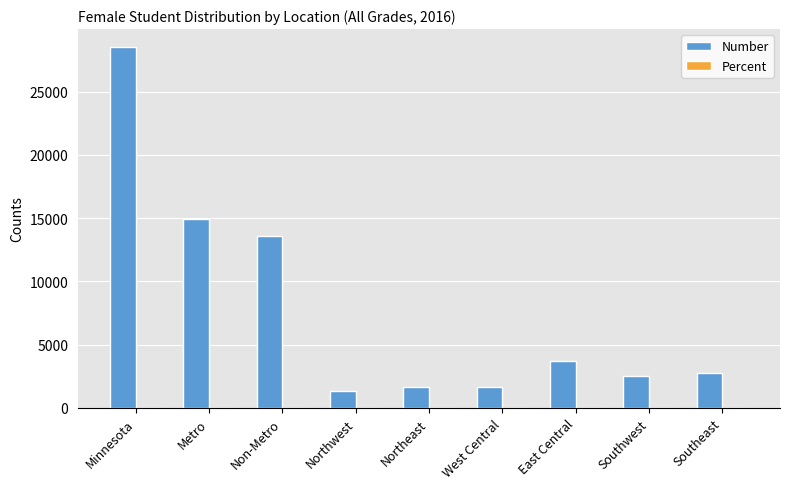

At which category is the sum across all series the highest?

Minnesota